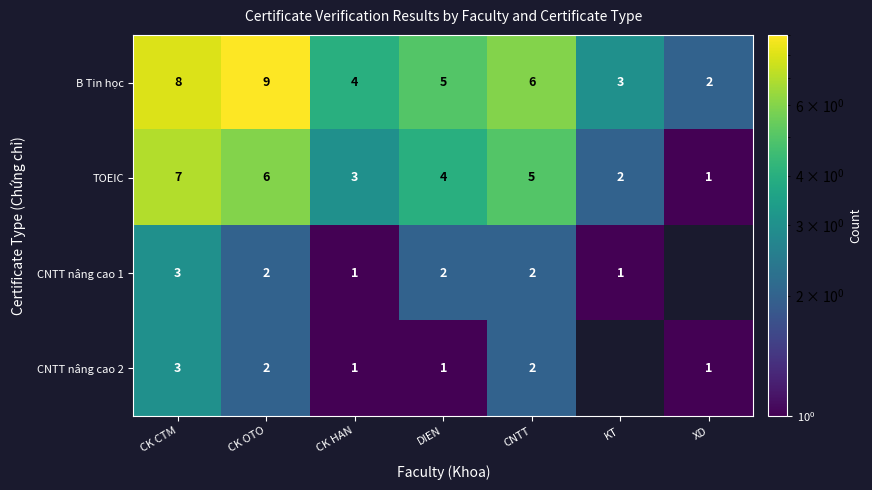

Which has a higher value, CK HAN or XD?

CK HAN